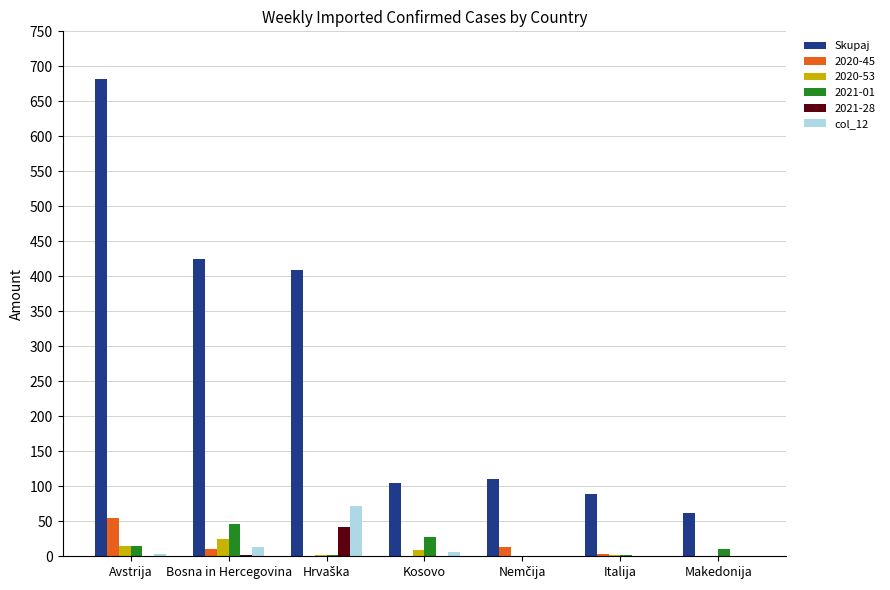

Is it true that Skupaj equals 682 at Avstrija?

True